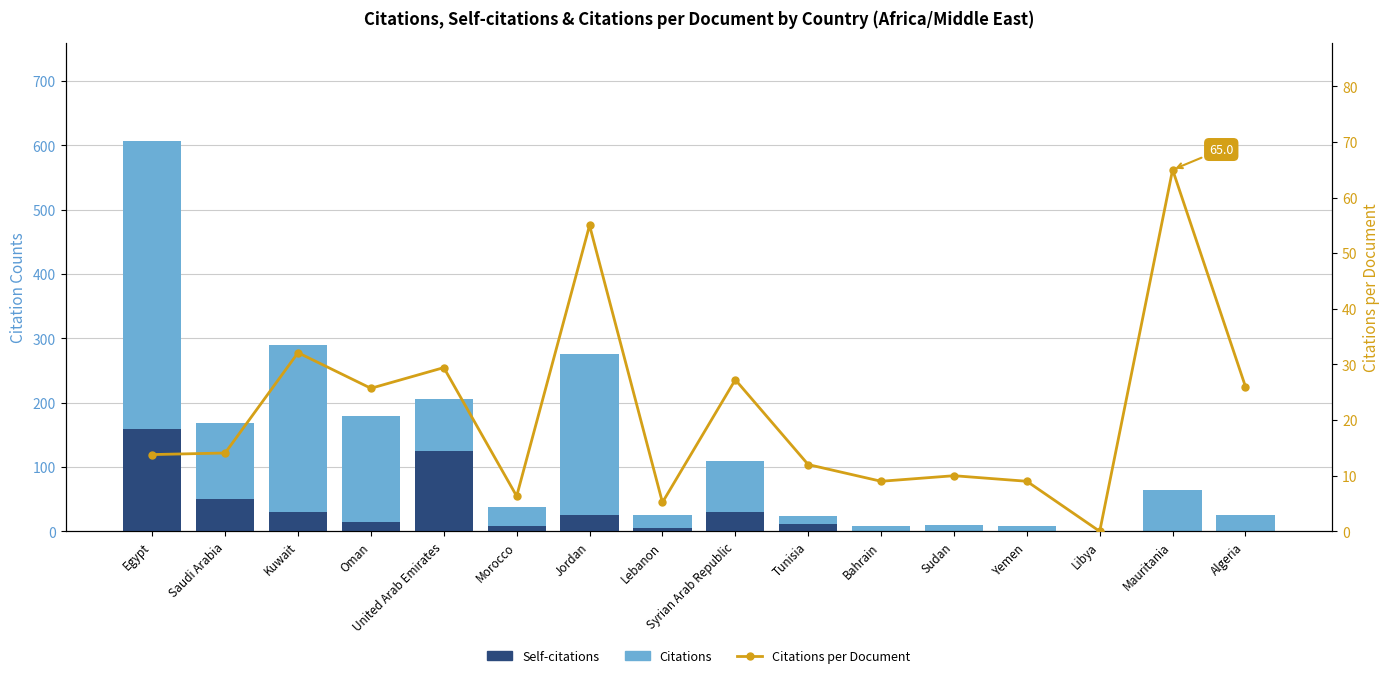

What is the label of the 2nd bar from the right?

Mauritania